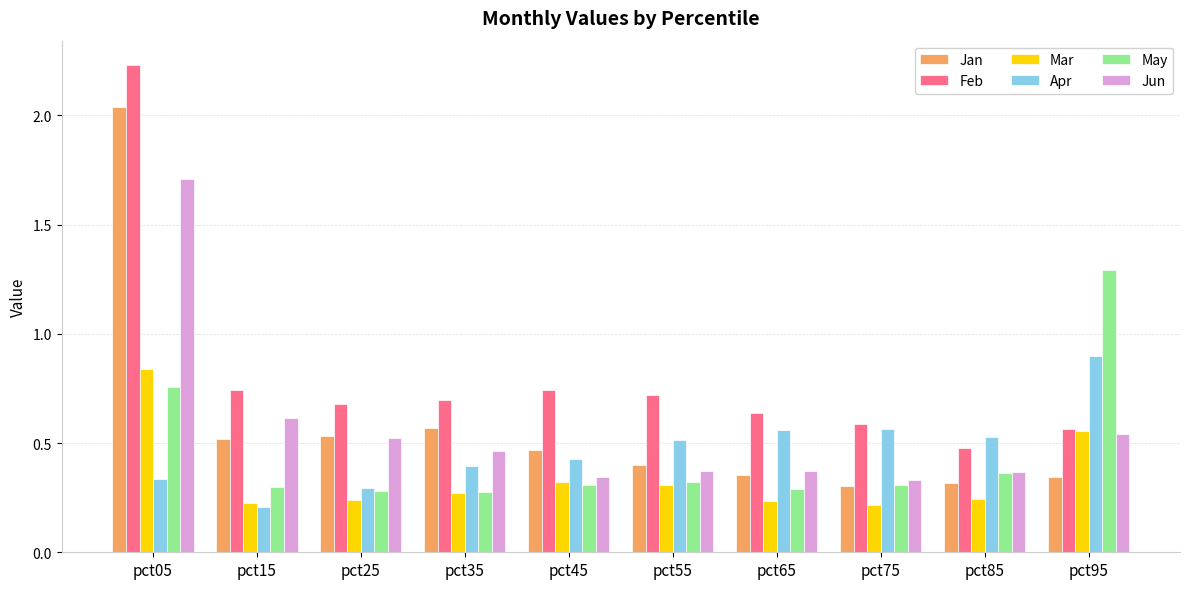

Count the Mar values in the range 0 to 1.

10